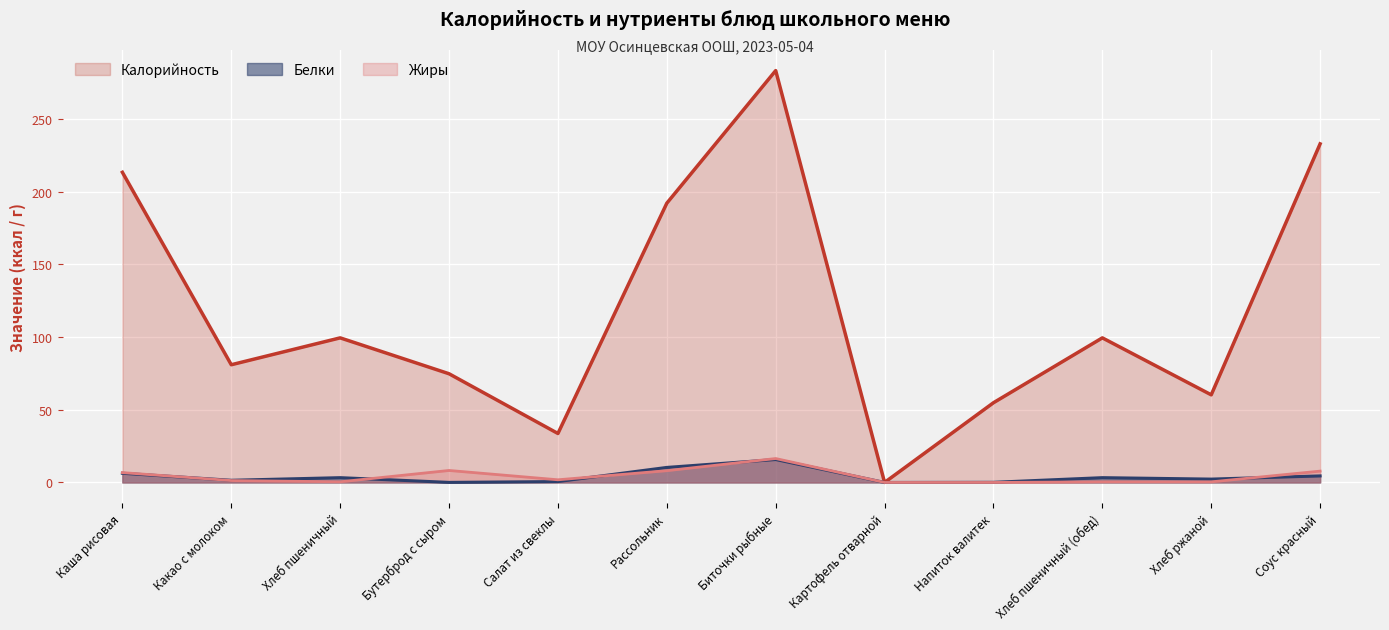

True or false: Калорийность has a value of 54.9 at Рассольник.

False